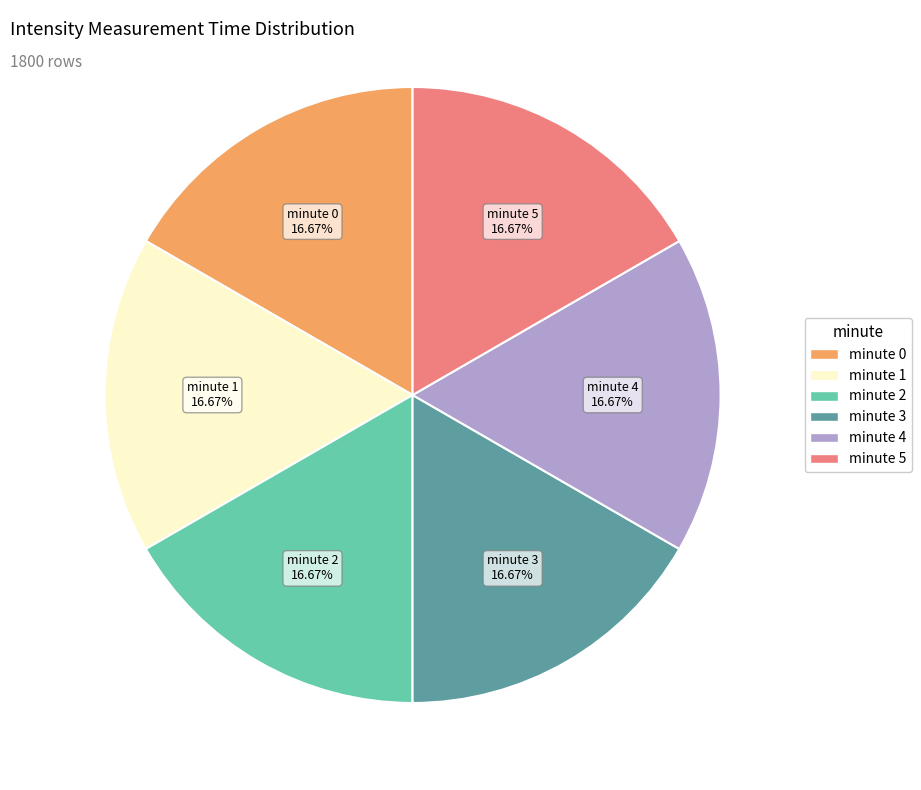

Is minute 2 the majority of the pie?

No